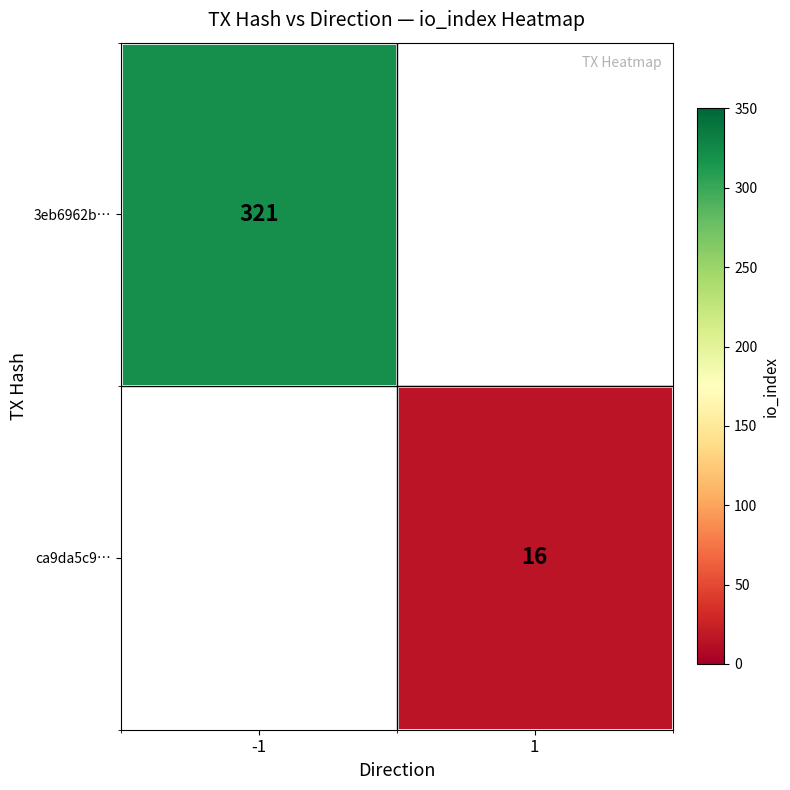

Is it true that 3eb6962b… equals 537 at -1?

False